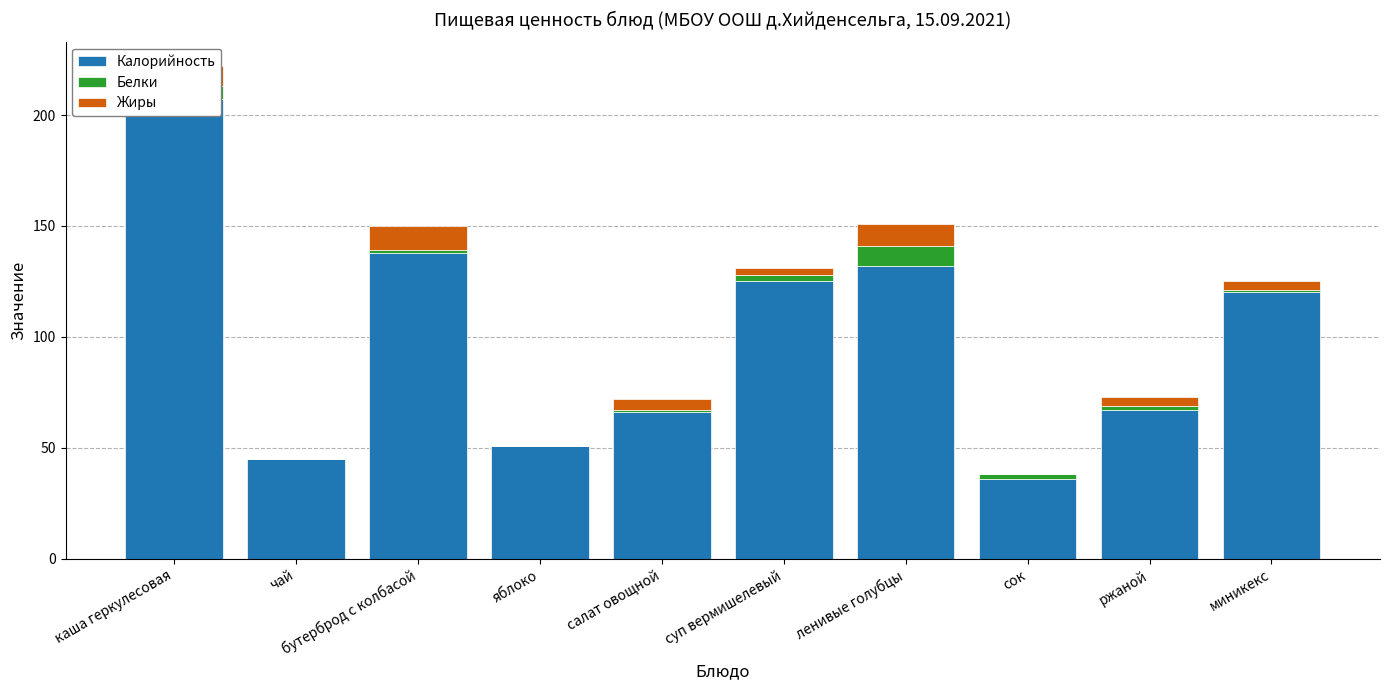

Reading left to right, list all the values displayed in this chart.

Калорийность: каша геркулесовая=207	чай=45	бутерброд с колбасой=138	яблоко=51	салат овощной=66	суп вермишелевый=125	ленивые голубцы=132	сок=36	ржаной=67	миникекс=120
Белки: каша геркулесовая=6	чай=0	бутерброд с колбасой=1	яблоко=0	салат овощной=1	суп вермишелевый=3	ленивые голубцы=9	сок=2	ржаной=2	миникекс=1
Жиры: каша геркулесовая=9	чай=0	бутерброд с колбасой=11	яблоко=0	салат овощной=5	суп вермишелевый=3	ленивые голубцы=10	сок=0	ржаной=4	миникекс=4